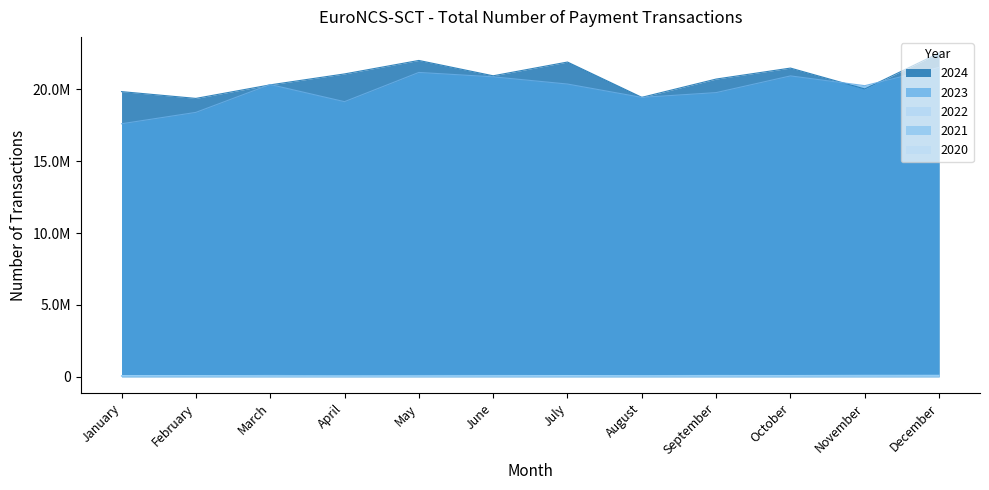

Which label corresponds to the largest value in the chart?

December